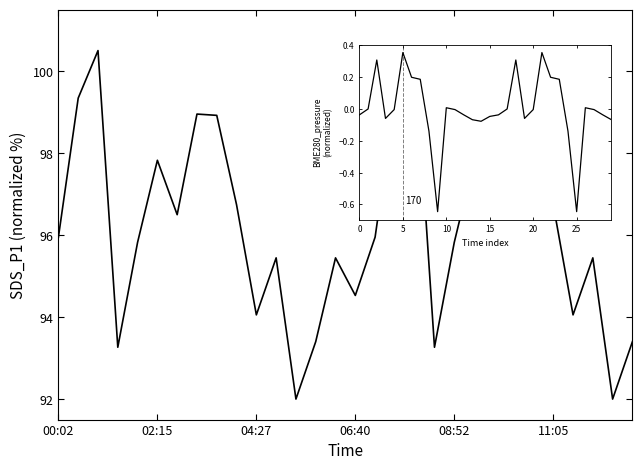

The SDS_P1 series shows 96.5 at 22. True or false?

True